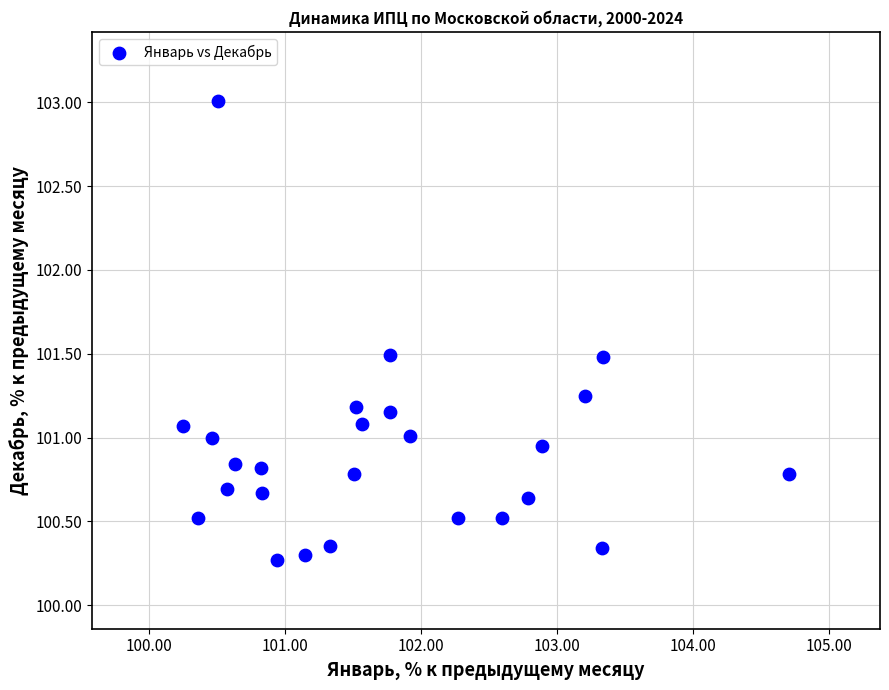

What is the range of Y values (max minus min)?

2.7